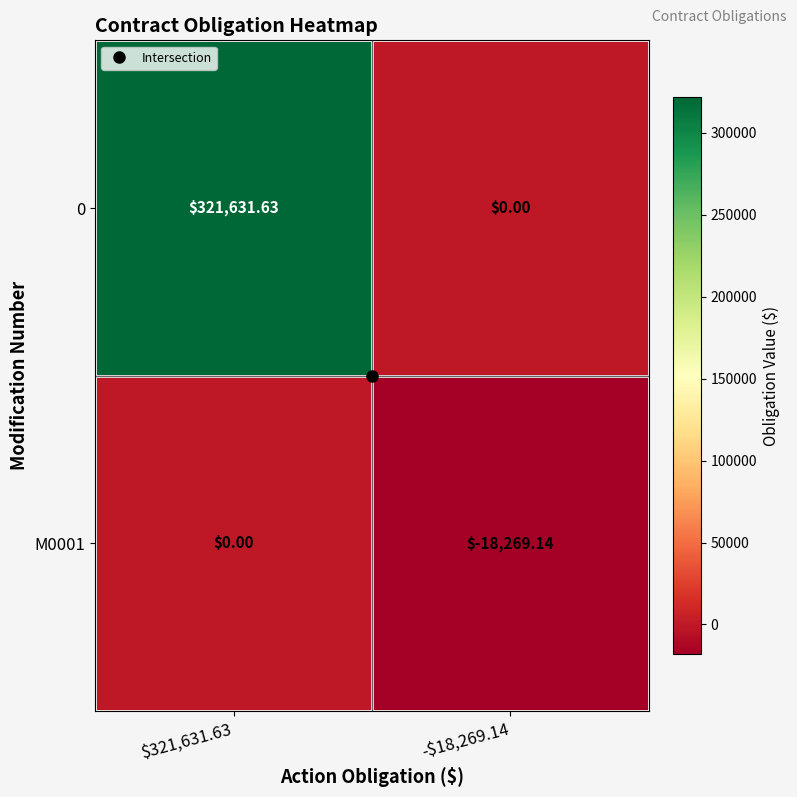

What is the total value across all series at -$18,269.14?

-18269.1